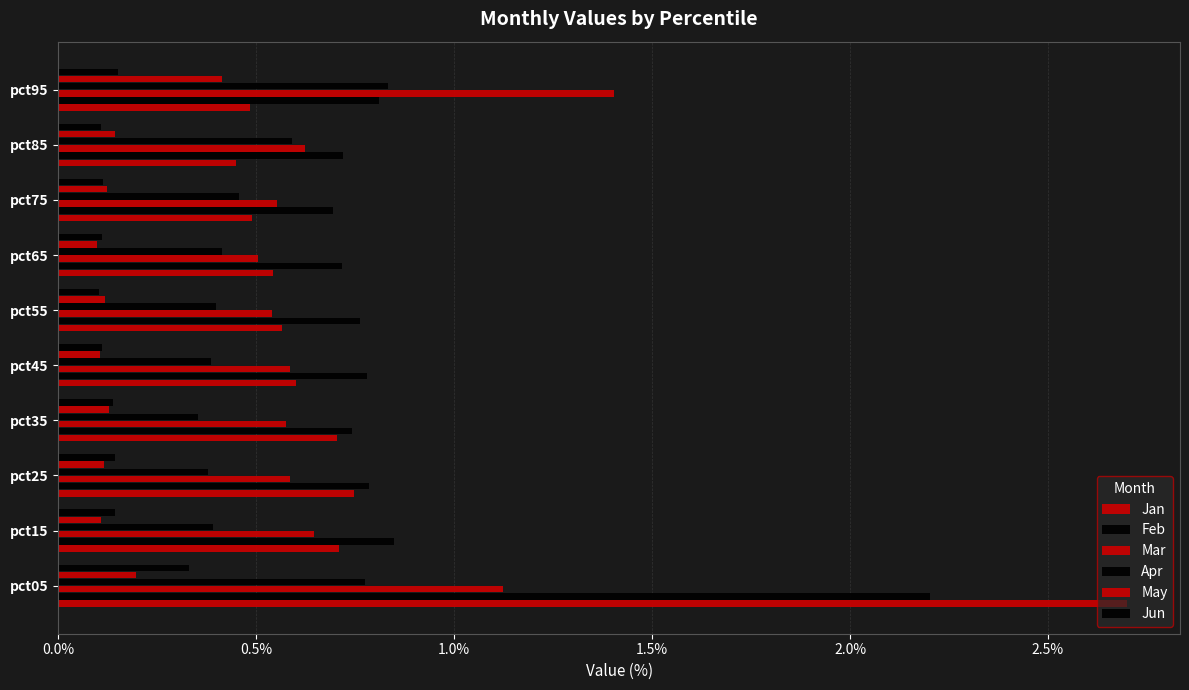

Which series has the largest total across all categories?

Feb